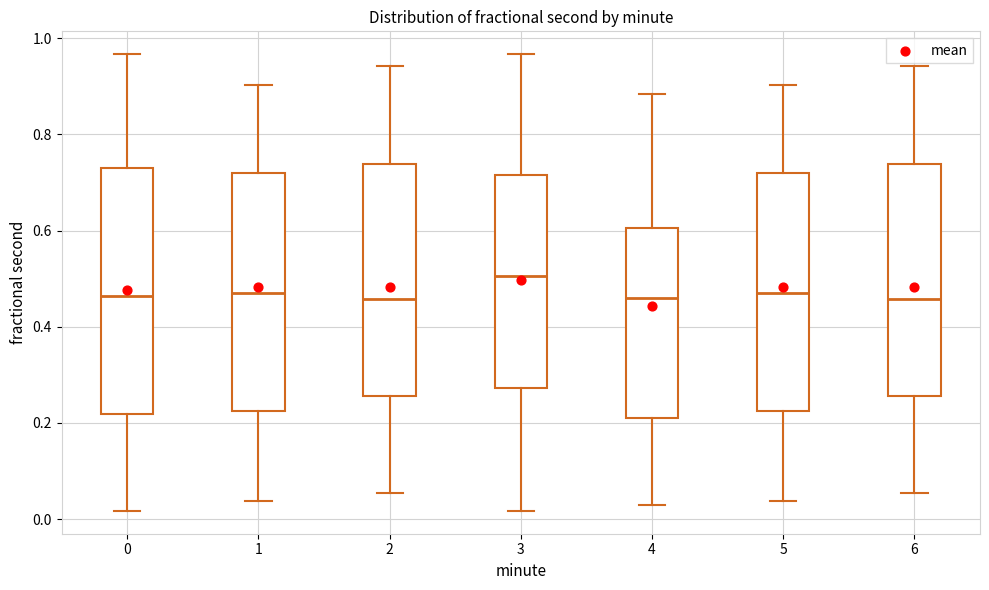

Reading left to right, read every box against the y-axis: the position of its median line, the range the box covers, and the ends of its whiskers. The values are not printed on the chart, so give them approximately, as read against the axis.

0: median 0.46, box 0.22 to 0.74, whiskers 0.02 to 0.96
1: median 0.46, box 0.22 to 0.72, whiskers 0.04 to 0.90
2: median 0.46, box 0.26 to 0.74, whiskers 0.06 to 0.94
3: median 0.50, box 0.28 to 0.72, whiskers 0.02 to 0.96
4: median 0.46, box 0.22 to 0.60, whiskers 0.02 to 0.88
5: median 0.46, box 0.22 to 0.72, whiskers 0.04 to 0.90
6: median 0.46, box 0.26 to 0.74, whiskers 0.06 to 0.94